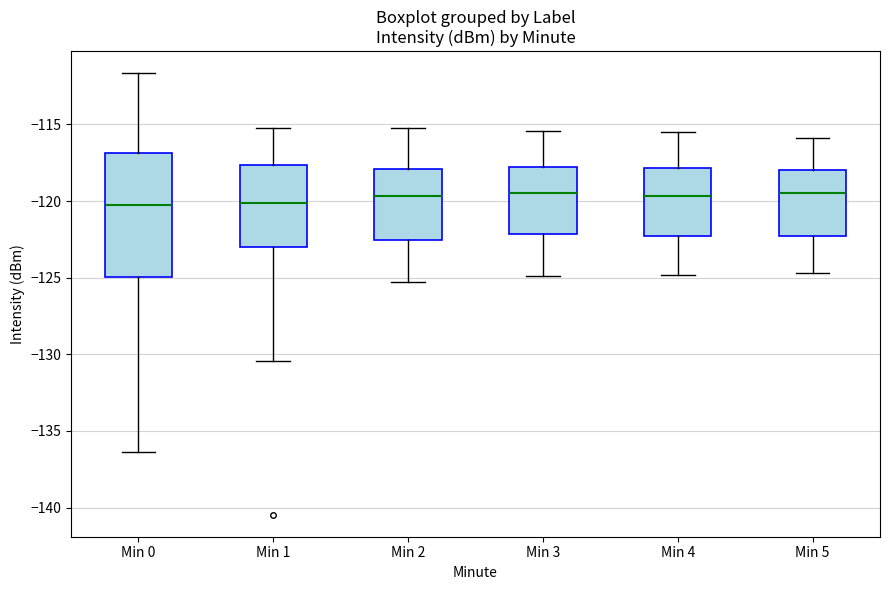

Reading left to right, read every box against the y-axis: the position of its median line, the range the box covers, and the ends of its whiskers. The values are not printed on the chart, so give them approximately, as read against the axis.

Min 0: median -120.5, box -125.0 to -117.0, whiskers -136.5 to -111.5
Min 1: median -120.0, box -123.0 to -117.5, whiskers -130.5 to -115.0
Min 2: median -119.5, box -122.5 to -118.0, whiskers -125.5 to -115.0
Min 3: median -119.5, box -122.0 to -118.0, whiskers -125.0 to -115.5
Min 4: median -119.5, box -122.5 to -118.0, whiskers -125.0 to -115.5
Min 5: median -119.5, box -122.0 to -118.0, whiskers -124.5 to -116.0